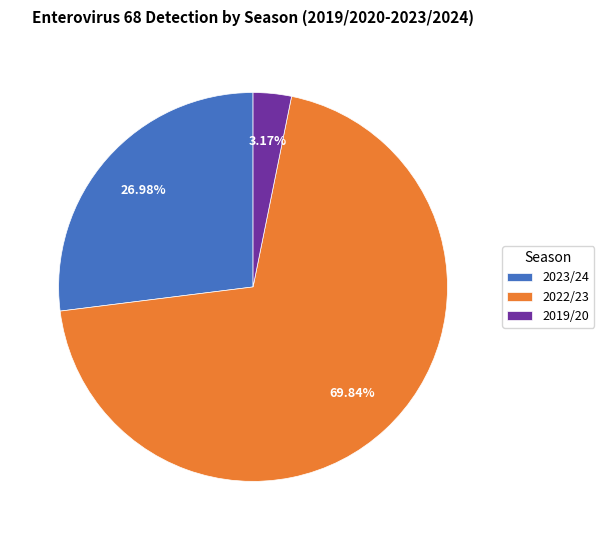

To the nearest percent, what is the average slice percentage?

33%